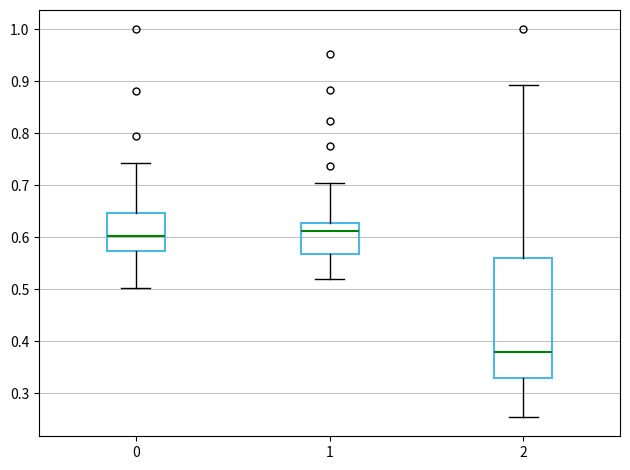

Reading left to right, read every box against the y-axis: the position of its median line, the range the box covers, and the ends of its whiskers. The values are not printed on the chart, so give them approximately, as read against the axis.

0: median 0.60, box 0.57 to 0.65, whiskers 0.50 to 0.74
1: median 0.61, box 0.57 to 0.63, whiskers 0.52 to 0.71
2: median 0.38, box 0.33 to 0.56, whiskers 0.25 to 0.89